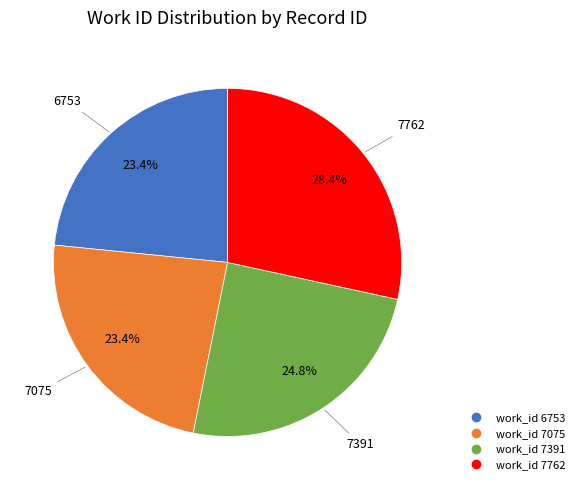

To the nearest percent, what is the difference between the largest and smallest slice percentages?

5%